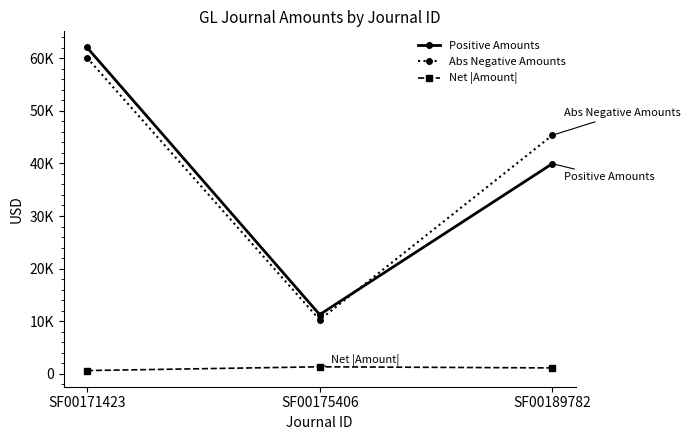

At how many categories does at least one series exceed 15159?

2